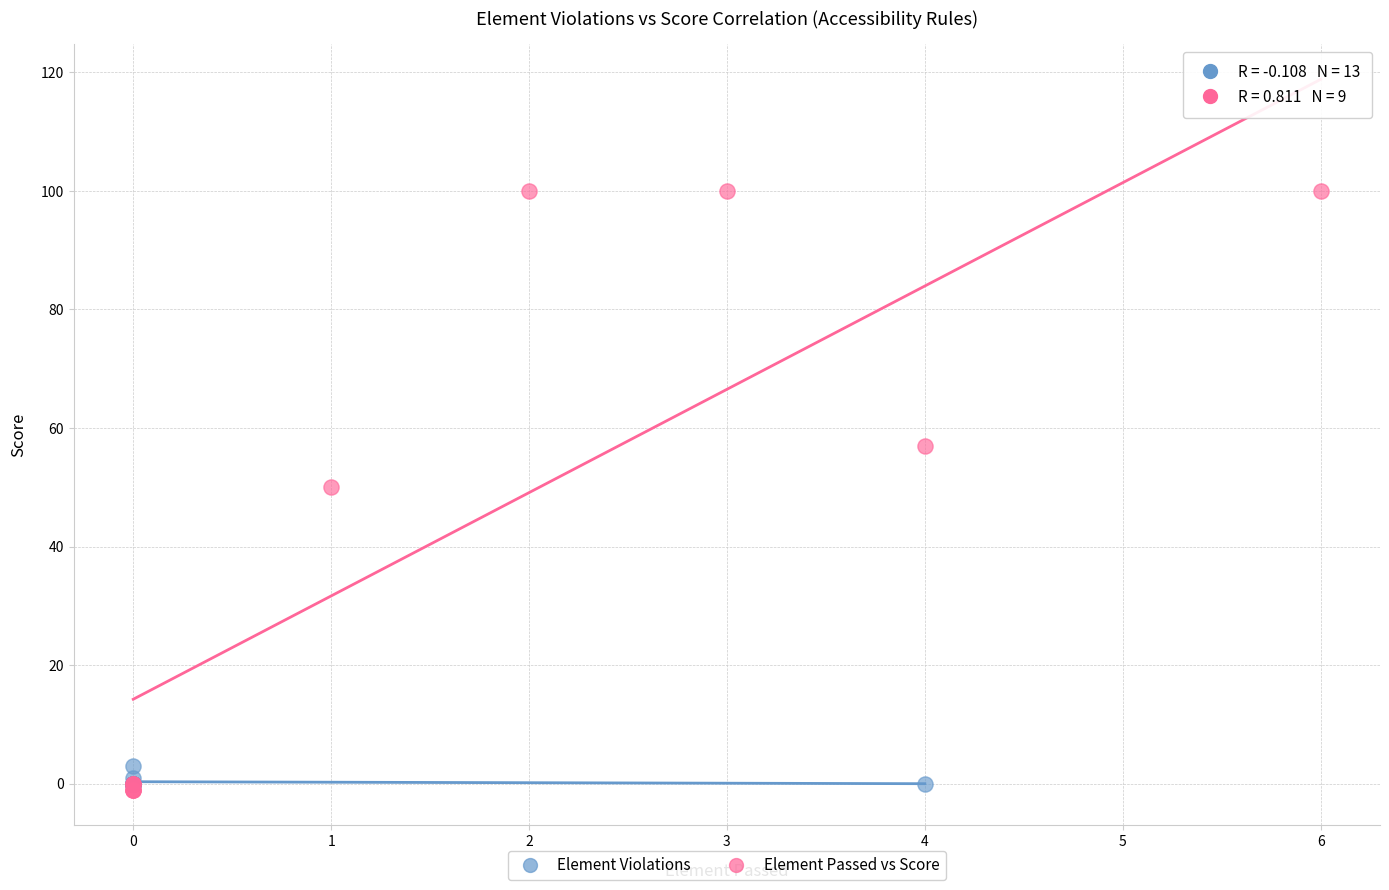

Which series has the largest Y range (max minus min)?

Element Passed vs Score